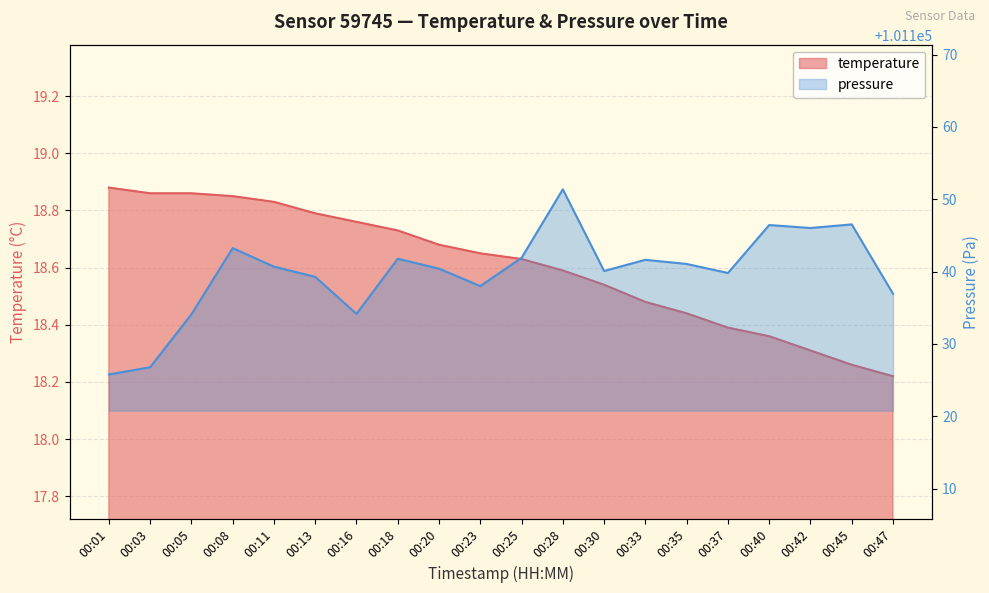

What is the average value of the temperature series?

18.6